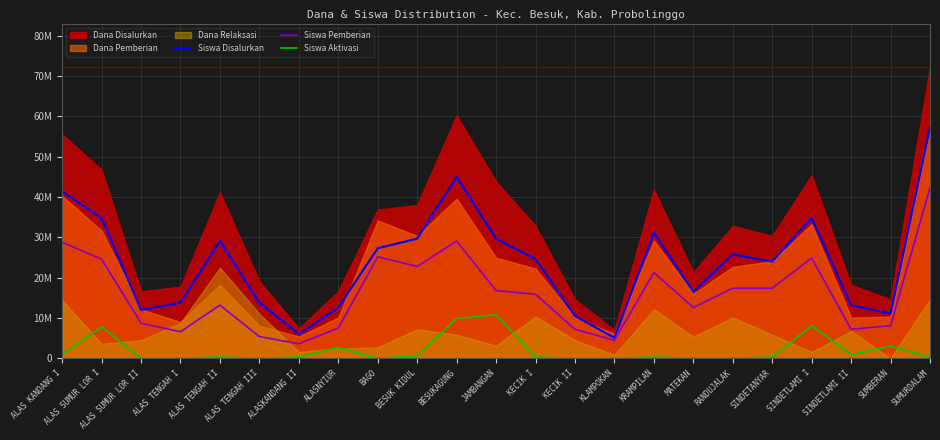

What is the label of the 15th point from the left?

KLAMPOKAN